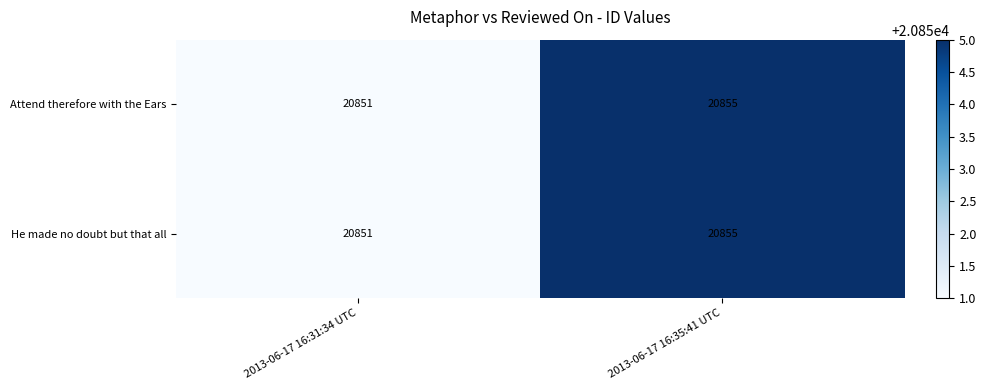

Which category has the lowest value across all series?

2013-06-17 16:31:34 UTC